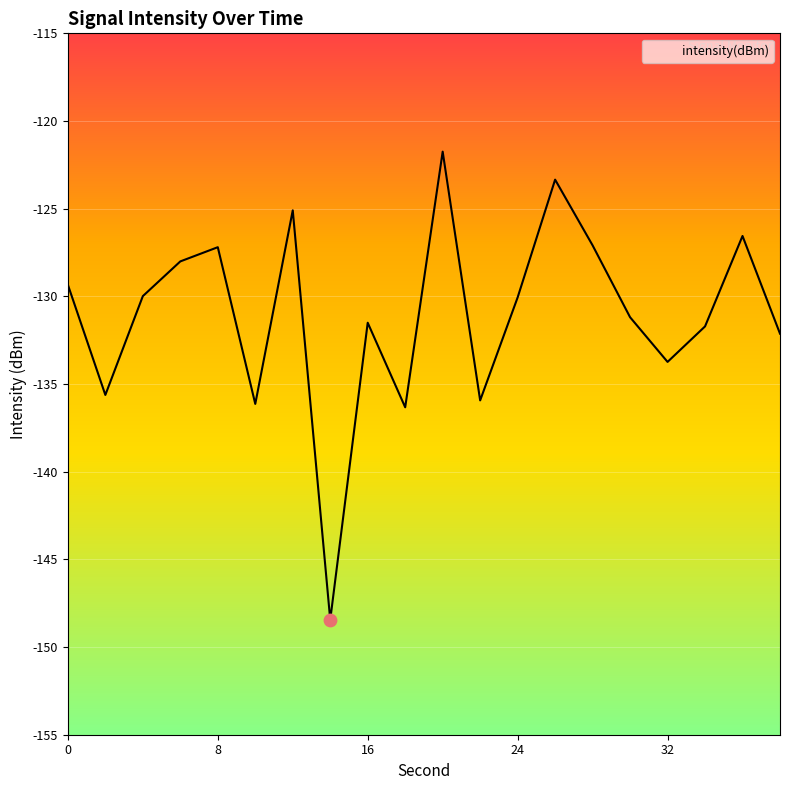

What is the difference between the maximum and minimum values?

26.7